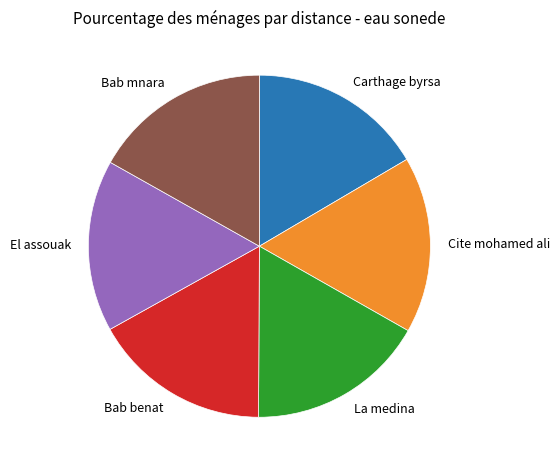

Does any single category account for the majority?

No